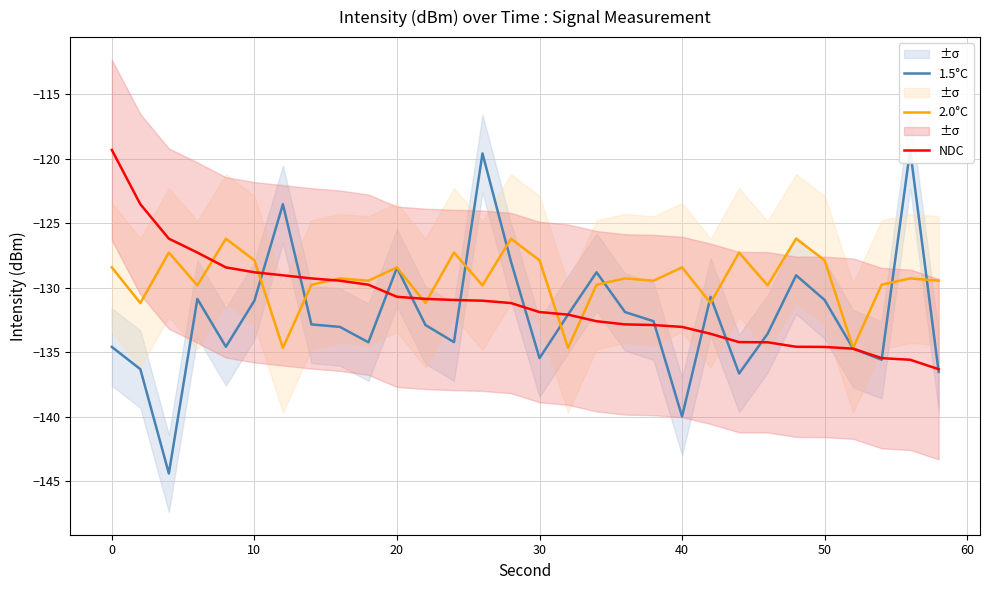

How many times do NDC and 1.5°C cross each other?

12